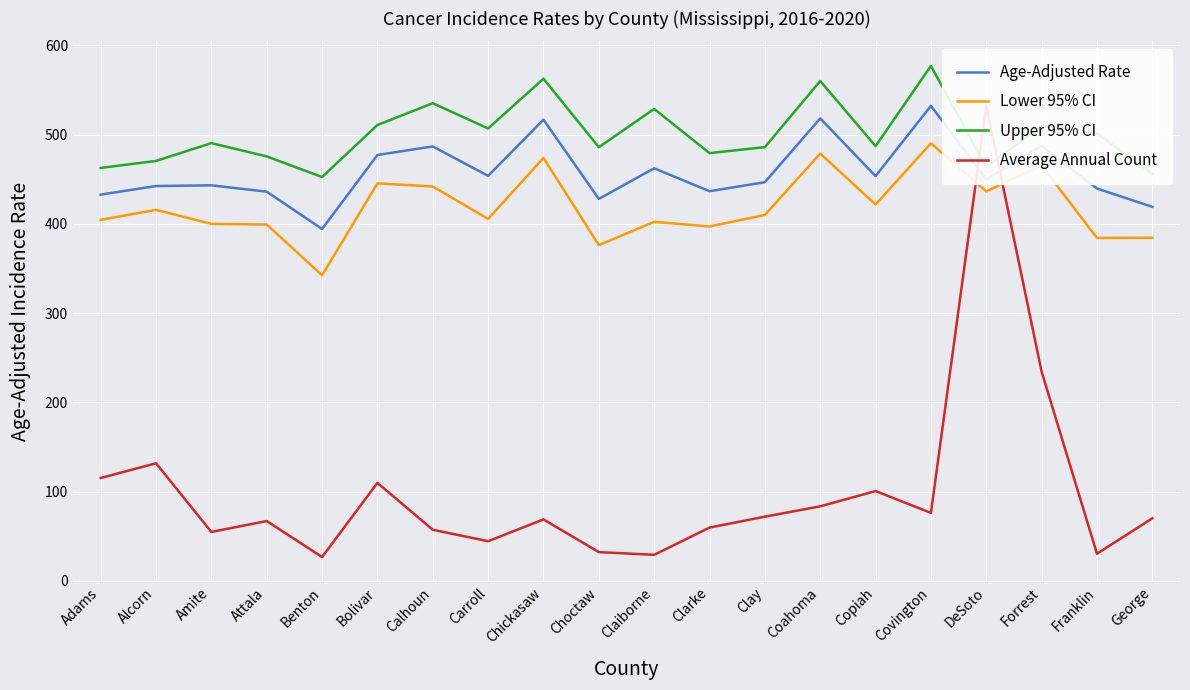

At how many categories does at least one series exceed 124?

20